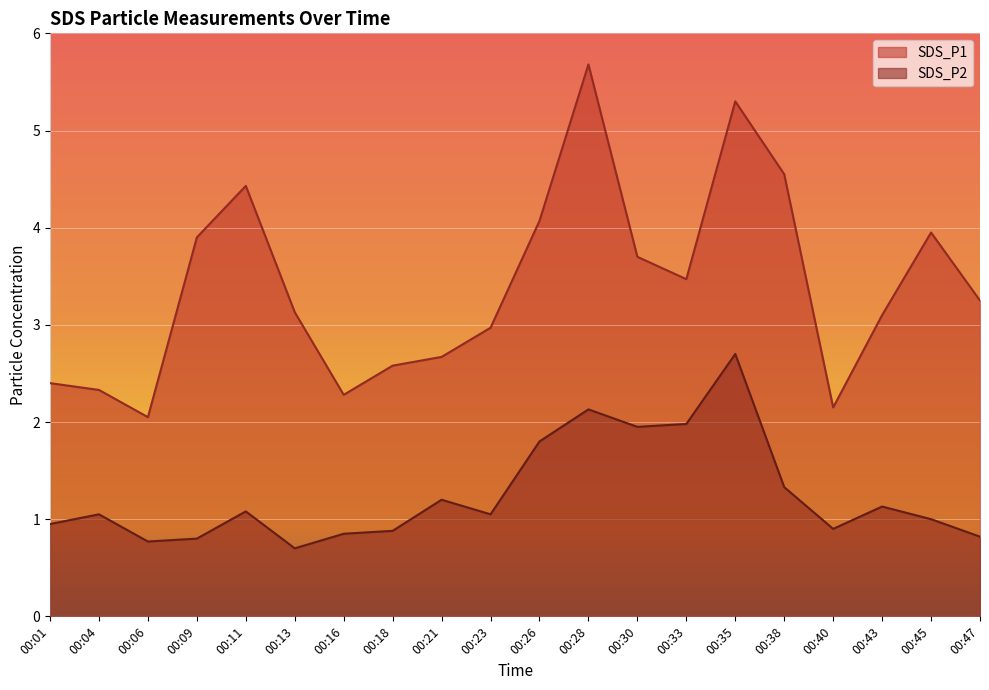

Which series has the widest spread of values?

SDS_P1